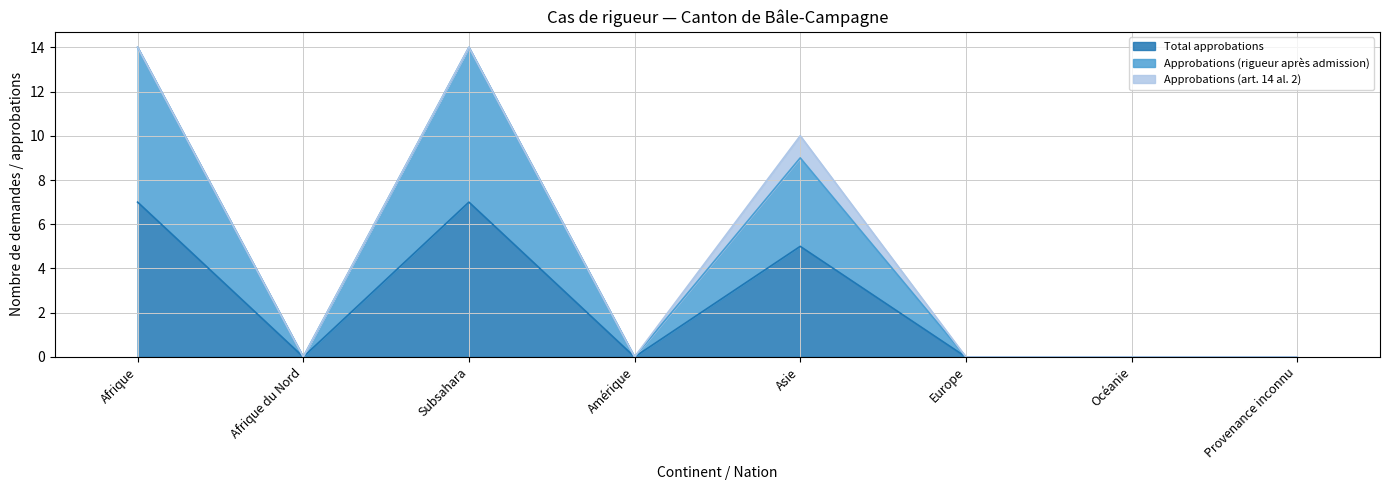

Where is Total approbations nearest to the value 3?

Asie